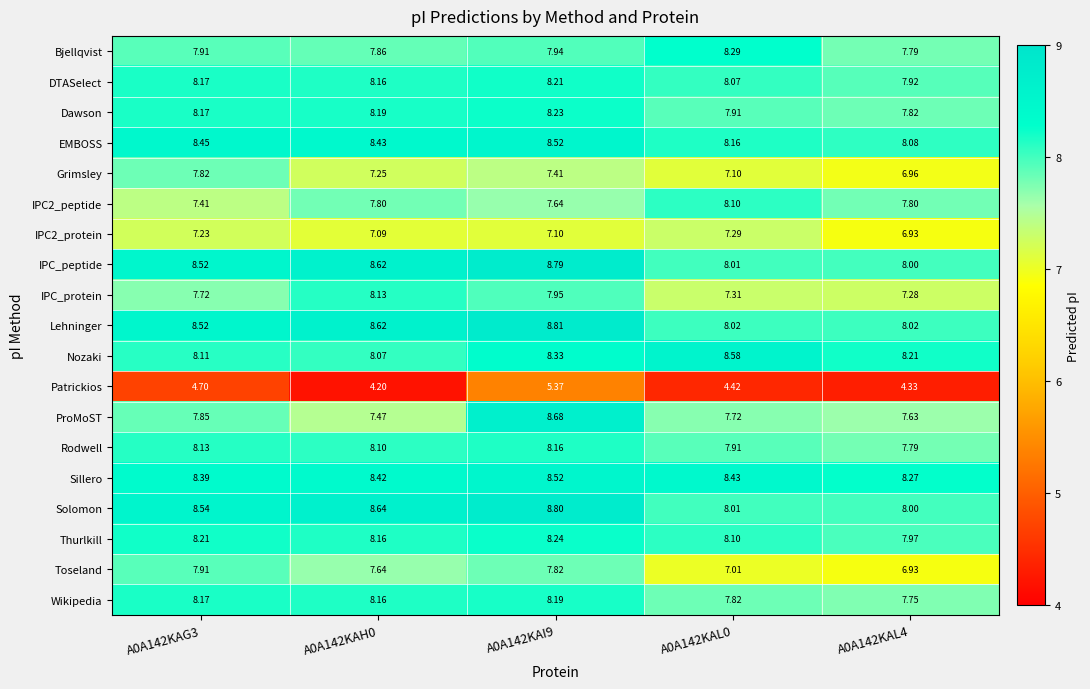

Which series has the largest total across all categories?

Sillero